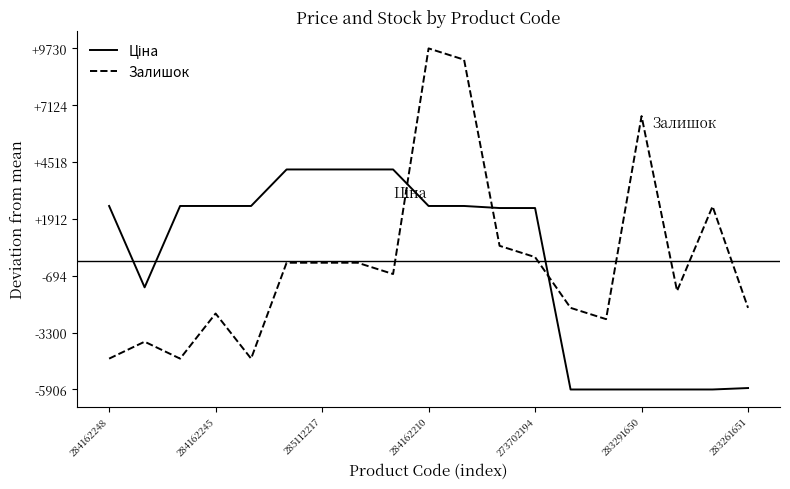

Which series has the largest range (max minus min)?

Залишок